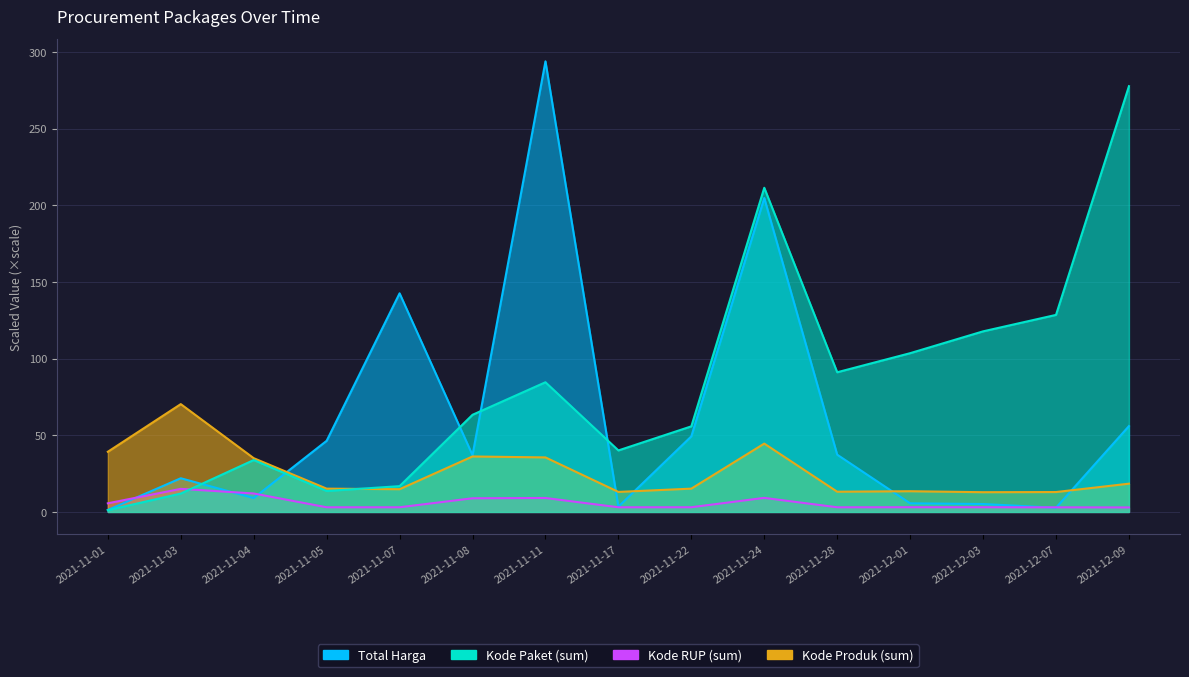

At which label is Total Harga closest to 147?

2021-11-07